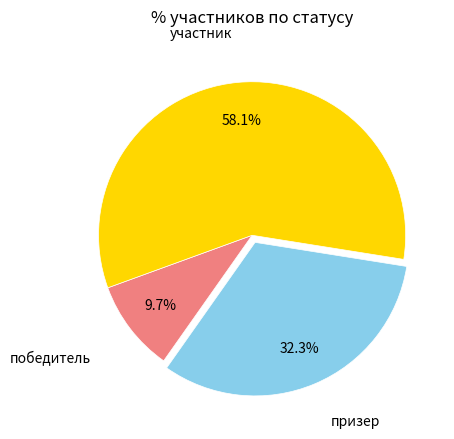

Is there a majority slice in this chart?

Yes